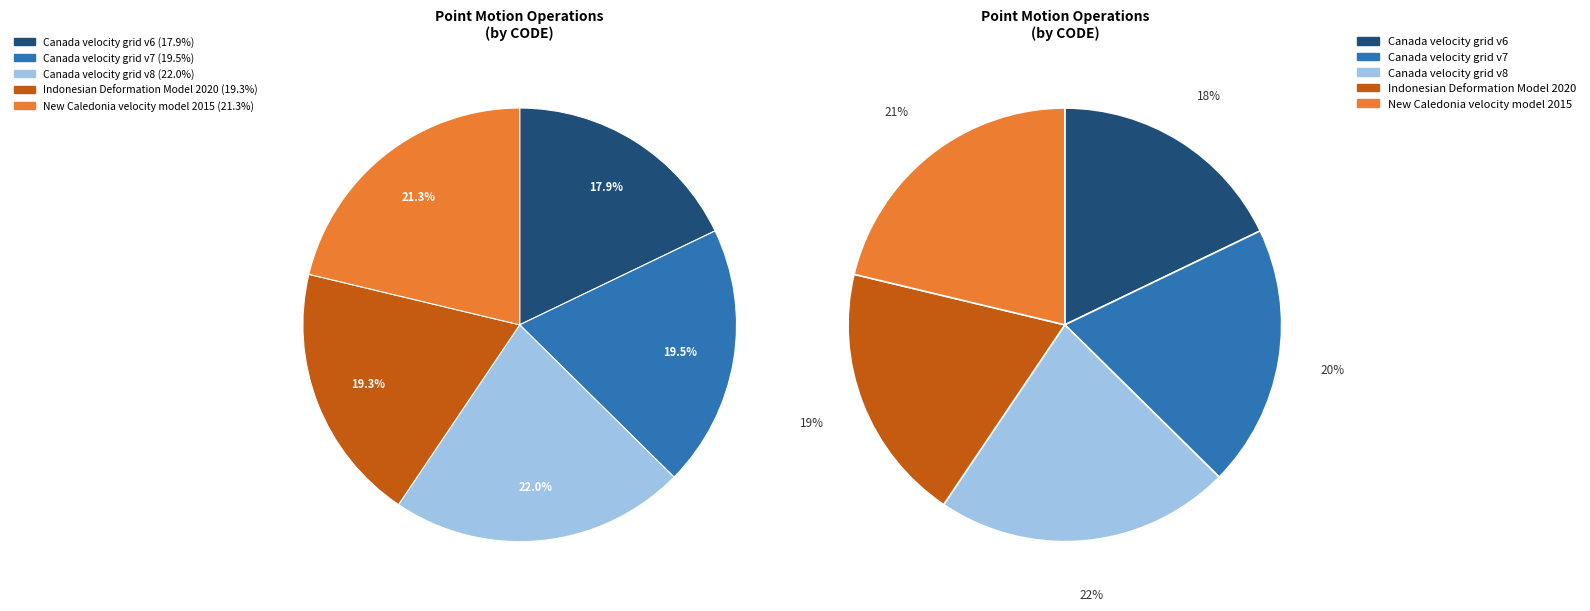

What is the change in value from Indonesian Deformation Model 2020 to New Caledonia velocity model 2015?

+948